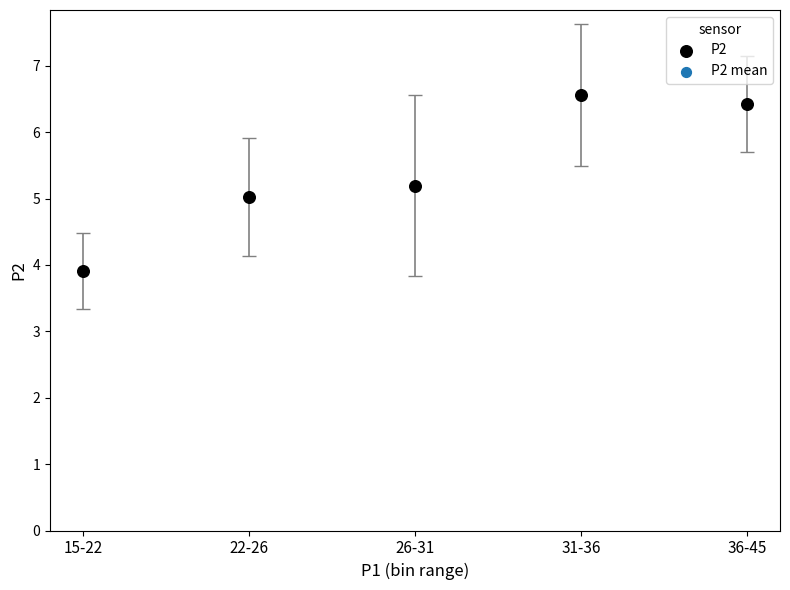

What is the average Y value?

5.4